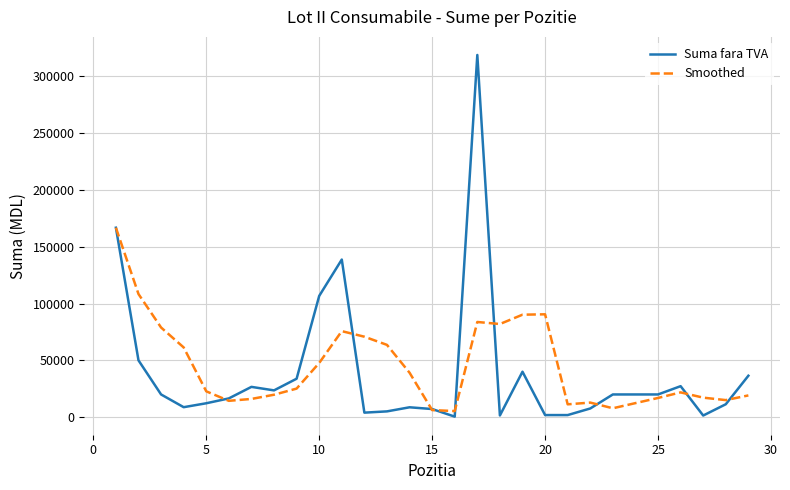

Rank the series by their maximum value, from highest to lowest.

Suma fara TVA, Smoothed